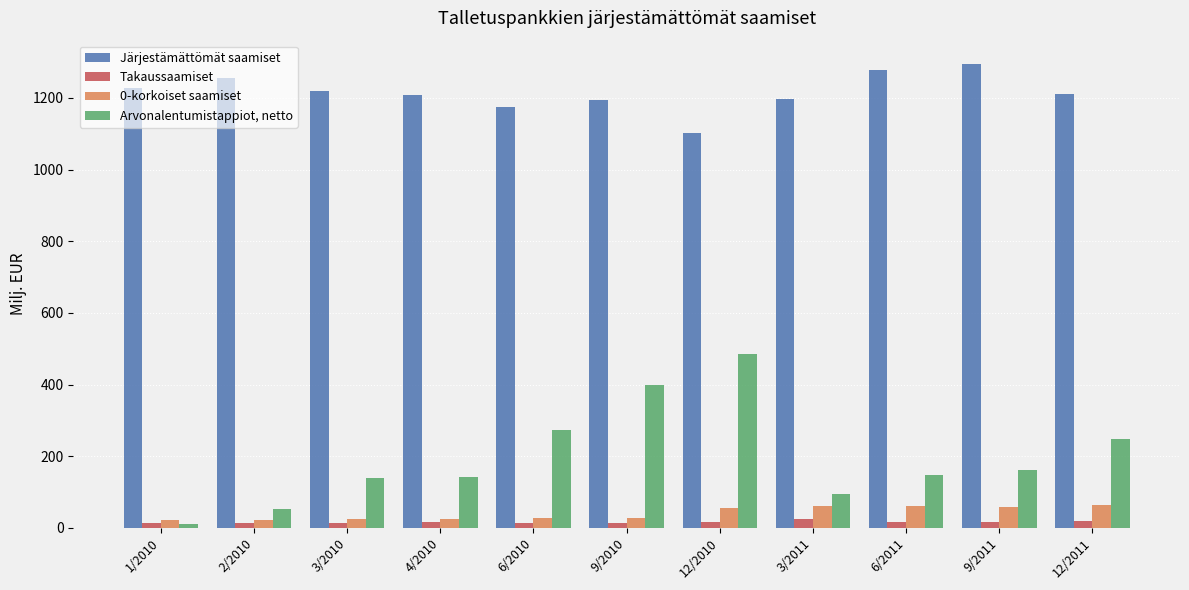

What is the sum of all Arvonalentumistappiot, netto values?

2158